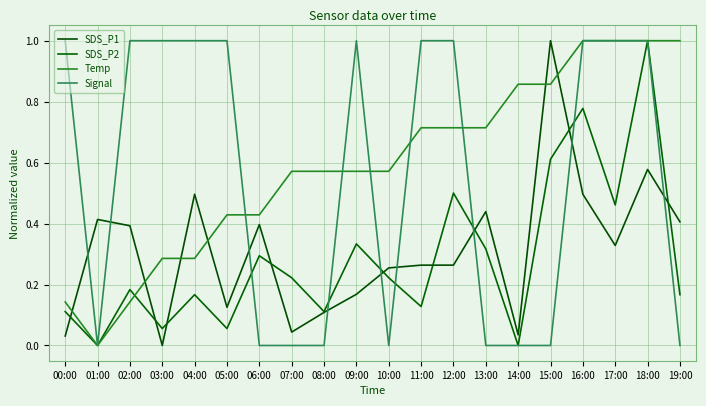

Is this an area chart (filled region under the line)?

No